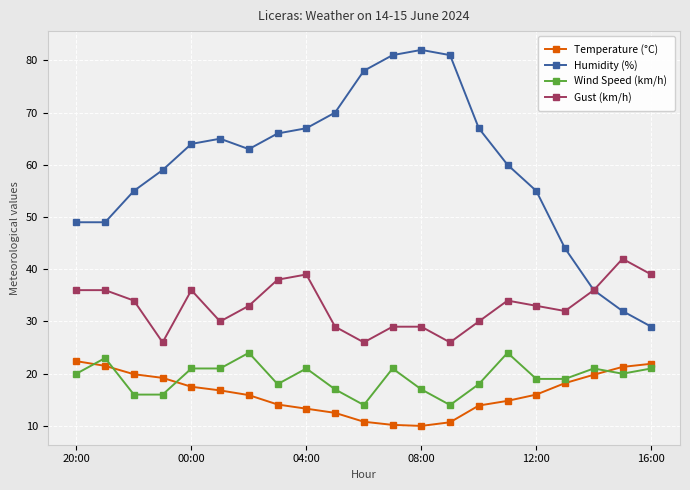

Is this an area chart (filled region under the line)?

No